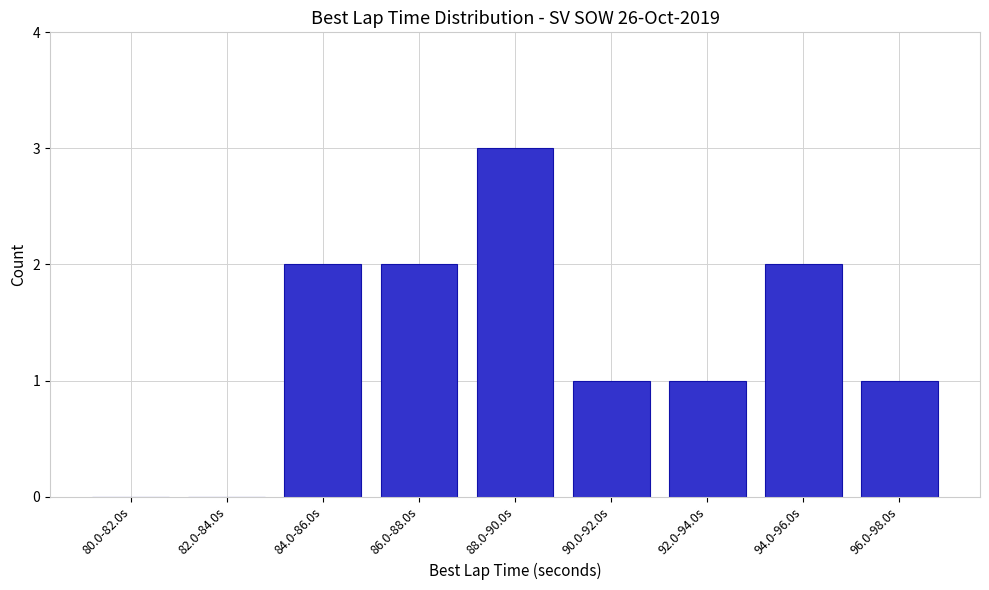

Reading left to right, transcribe all the data shown in this chart.

80.0-82.0s=0	82.0-84.0s=0	84.0-86.0s=2	86.0-88.0s=2	88.0-90.0s=3	90.0-92.0s=1	92.0-94.0s=1	94.0-96.0s=2	96.0-98.0s=1